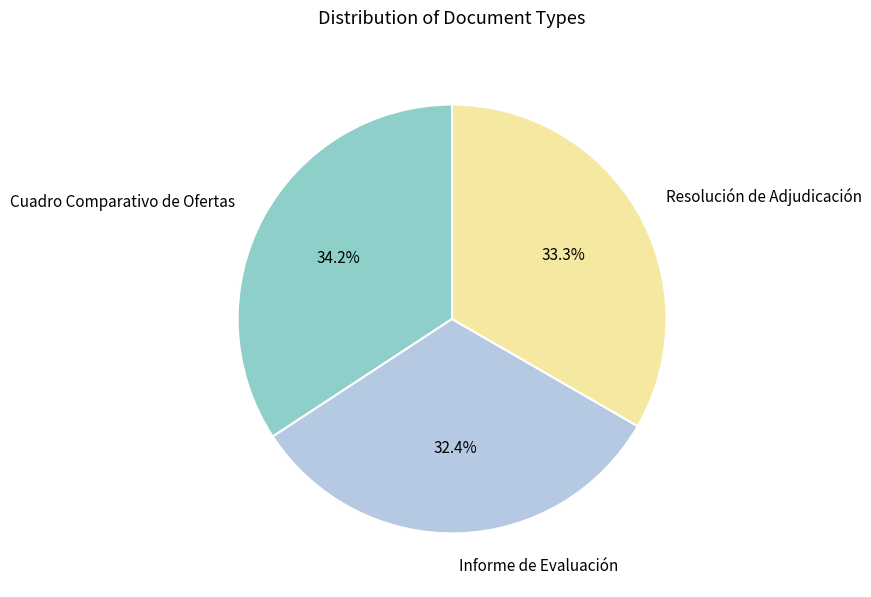

Is there any slice that represents more than half of the pie?

No